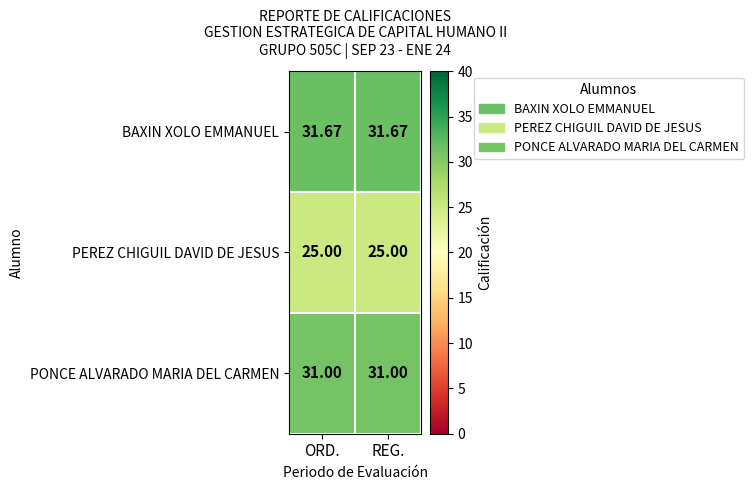

Is the value of BAXIN XOLO EMMANUEL at ORD. greater than the value of PEREZ CHIGUIL DAVID DE JESUS at REG.?

Yes